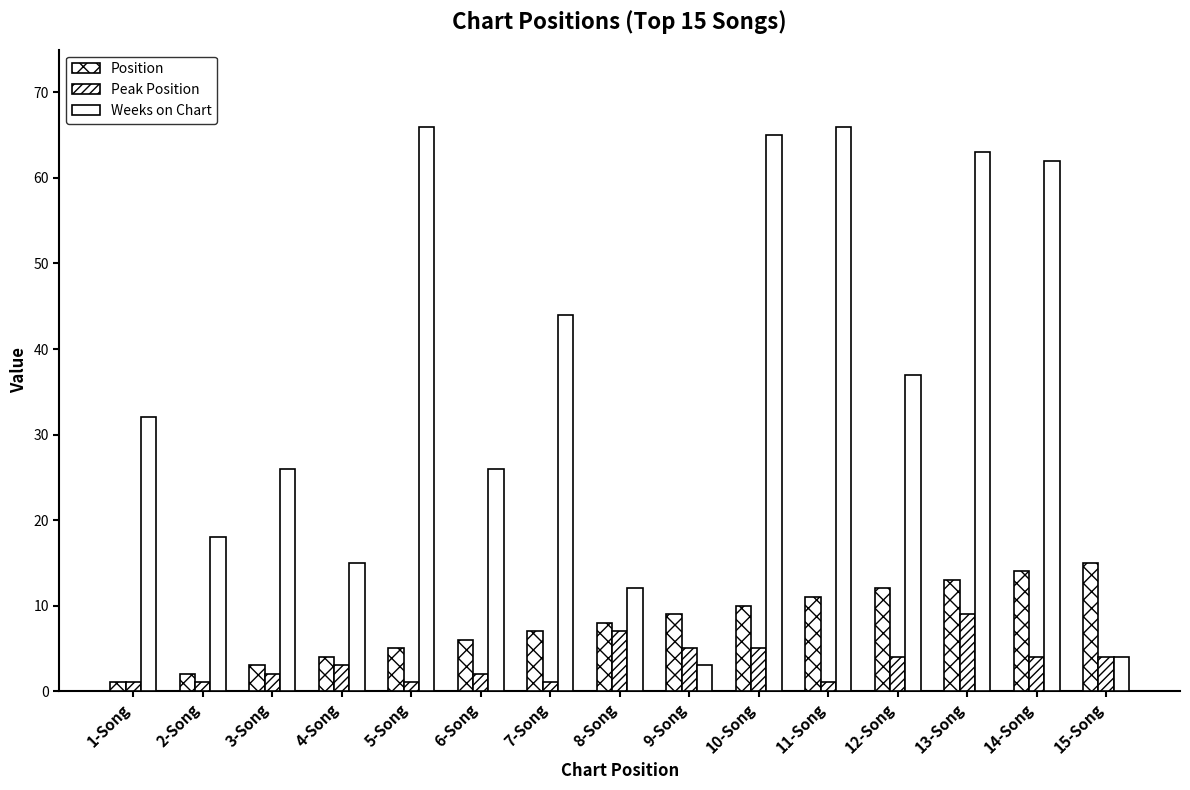

Reading left to right, transcribe all the data shown in this chart.

Position: 1	2	3	4	5	6	7	8	9	10	11	12	13	14	15
Peak Position: 1	1	2	3	1	2	1	7	5	5	1	4	9	4	4
Weeks on Chart: 32	18	26	15	66	26	44	12	3	65	66	37	63	62	4